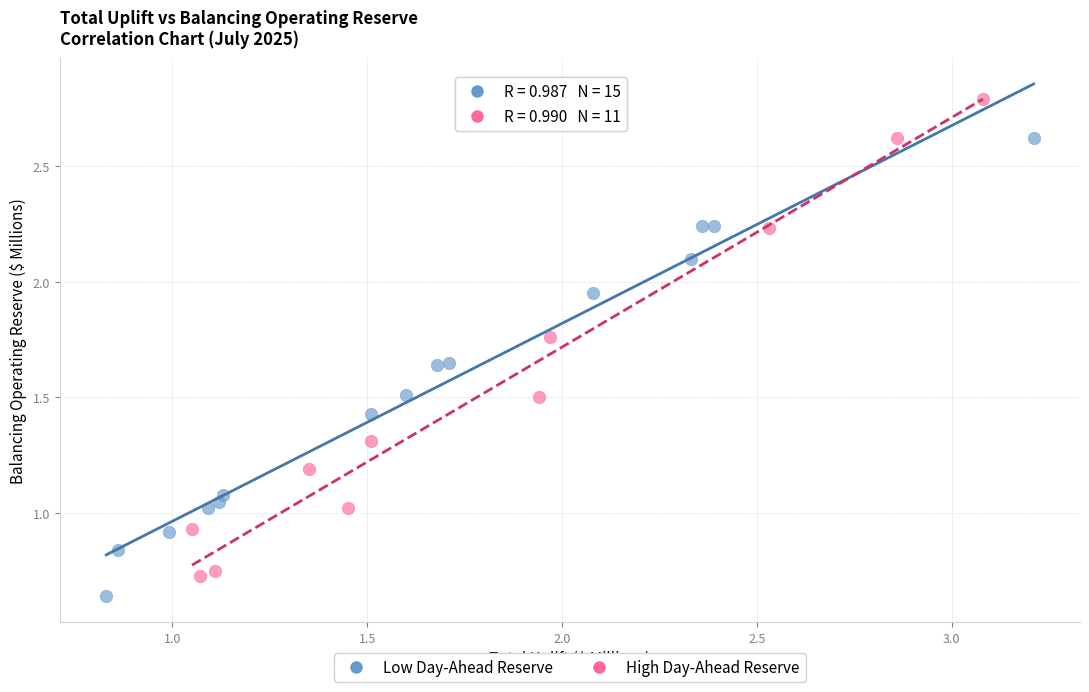

Which series contains the highest Y value?

High Day-Ahead Reserve